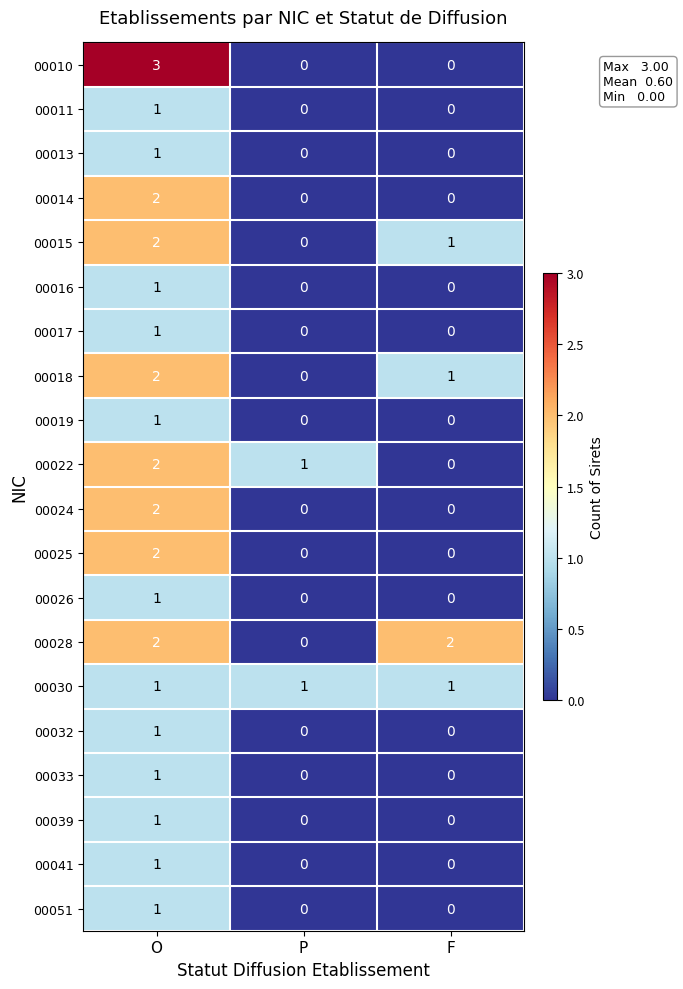

Which series changed the most between P and F?

00028